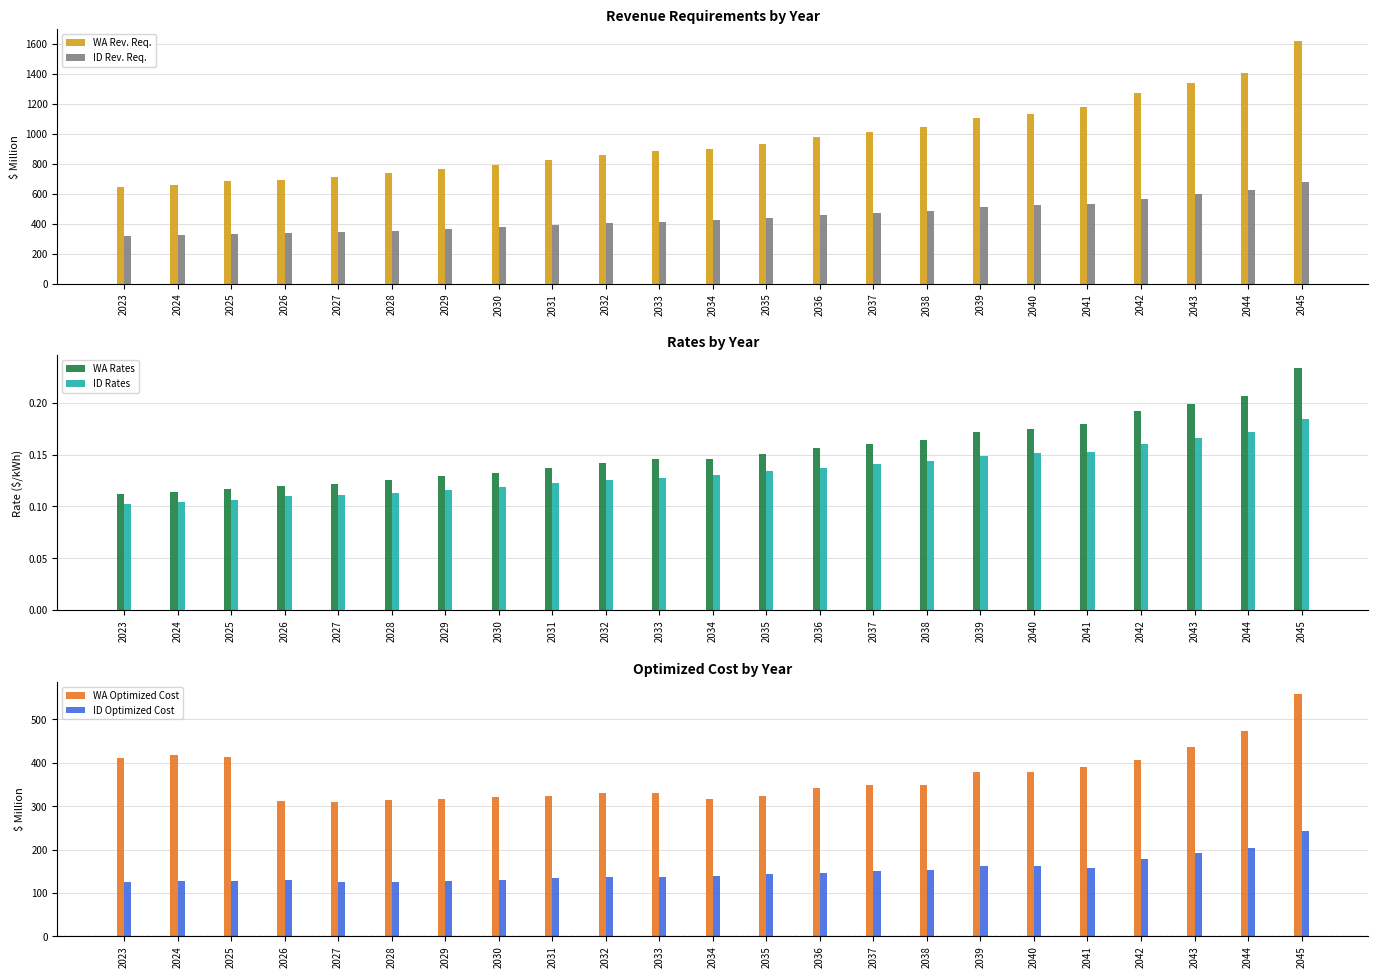

True or false: ID Rev. Req. has a value of 75.1 at 2025.

False